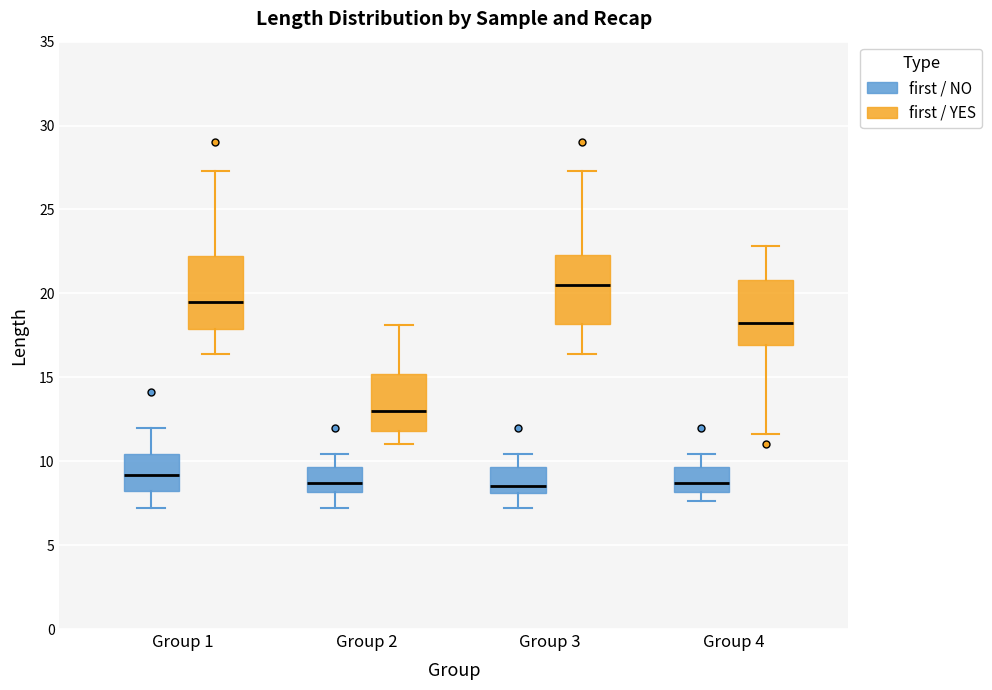

Reading left to right, transcribe this box plot: for each box, give where its median line is, the range the box spans, and where its two whiskers end, as read against the y-axis. The values are not printed on the chart, so give them approximately, as read against the axis.

Group 1 (first / NO): median 9.0, box 8.0 to 10.5, whiskers 7.0 to 12.0
Group 1 (first / YES): median 19.5, box 18.0 to 22.0, whiskers 16.5 to 27.5
Group 2 (first / NO): median 8.5, box 8.0 to 9.5, whiskers 7.0 to 10.5
Group 2 (first / YES): median 13.0, box 12.0 to 15.0, whiskers 11.0 to 18.0
Group 3 (first / NO): median 8.5, box 8.0 to 9.5, whiskers 7.0 to 10.5
Group 3 (first / YES): median 20.5, box 18.0 to 22.5, whiskers 16.5 to 27.5
Group 4 (first / NO): median 8.5, box 8.0 to 9.5, whiskers 7.5 to 10.5
Group 4 (first / YES): median 18.5, box 17.0 to 21.0, whiskers 11.5 to 23.0